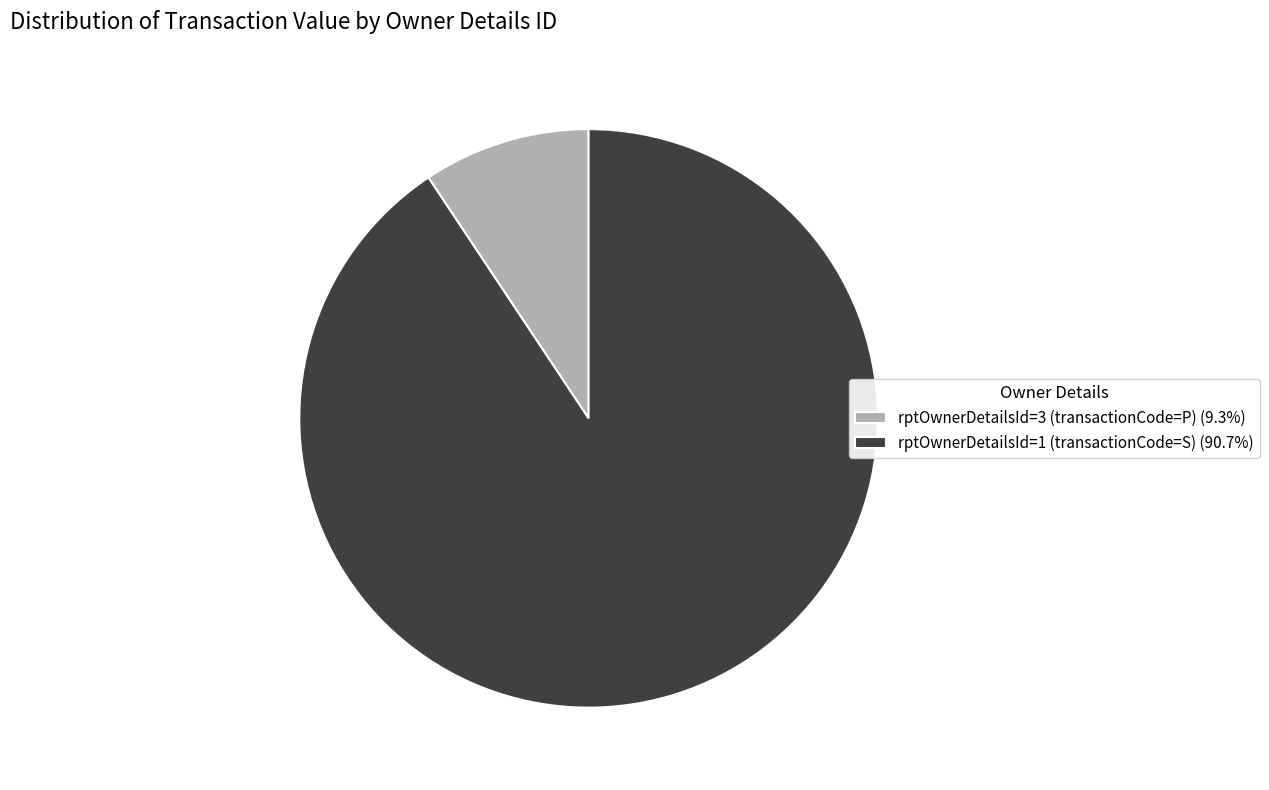

Approximately how many times larger is the value at rptOwnerDetailsId=3 (transactionCode=P) compared to rptOwnerDetailsId=1 (transactionCode=S)?

0.1